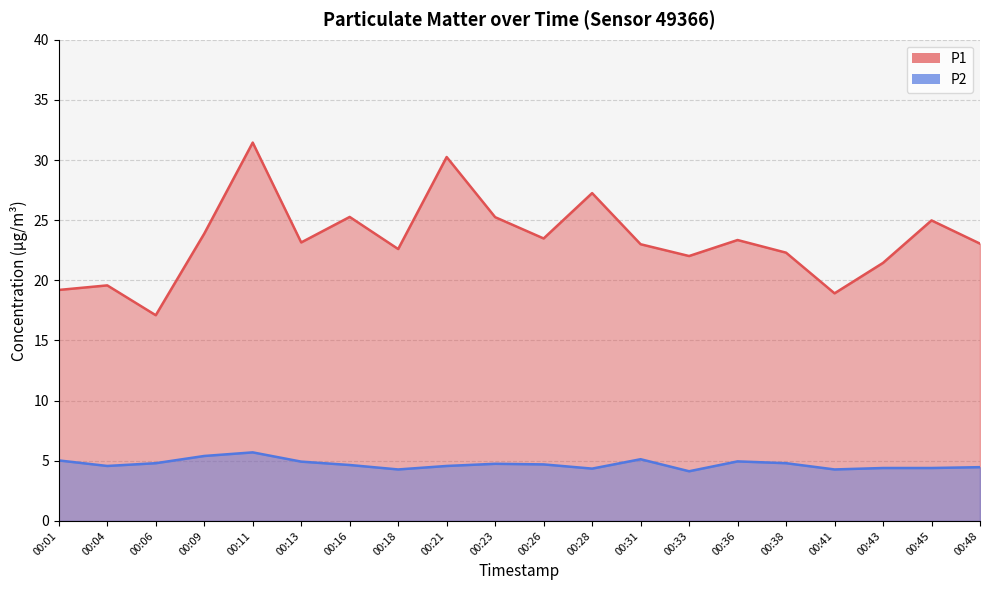

What are all the series names shown in the legend?

P1, P2